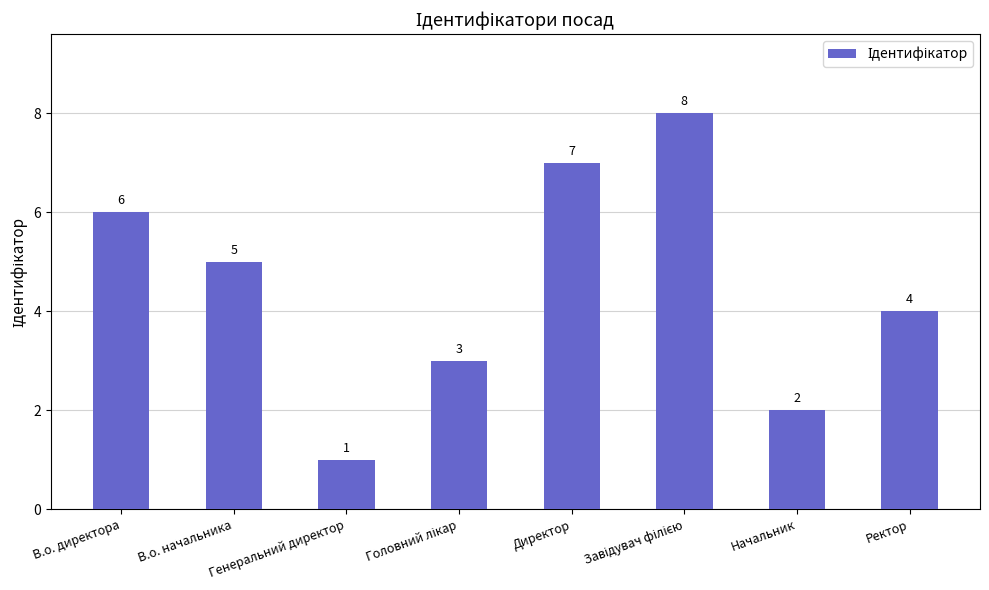

Which label corresponds to the smallest value in the chart?

Генеральний директор